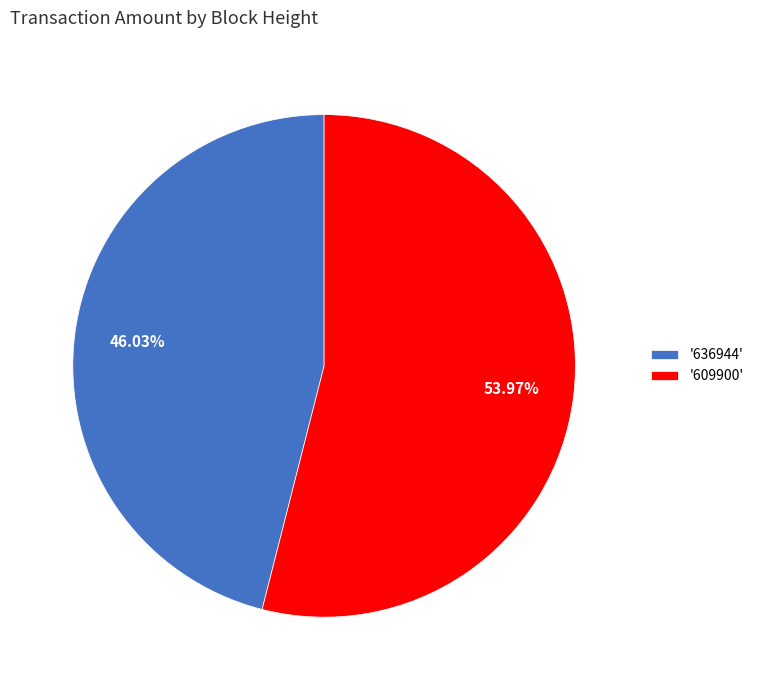

To the nearest percent, what is the average slice percentage?

50%